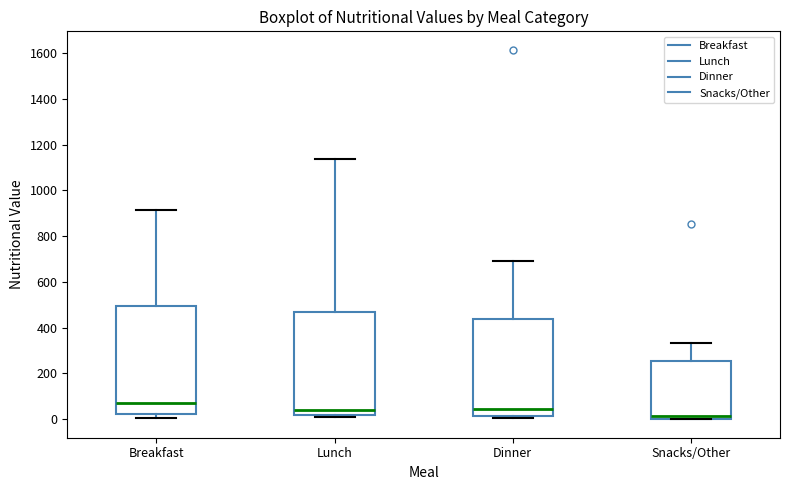

Reading left to right, read every box against the y-axis: the position of its median line, the range the box covers, and the ends of its whiskers. The values are not printed on the chart, so give them approximately, as read against the axis.

Breakfast: median 80, box 20 to 500, whiskers 0 to 920
Lunch: median 40, box 20 to 480, whiskers 0 to 1140
Dinner: median 40, box 20 to 440, whiskers 0 to 700
Snacks/Other: median 20, box 0 to 260, whiskers 0 to 340